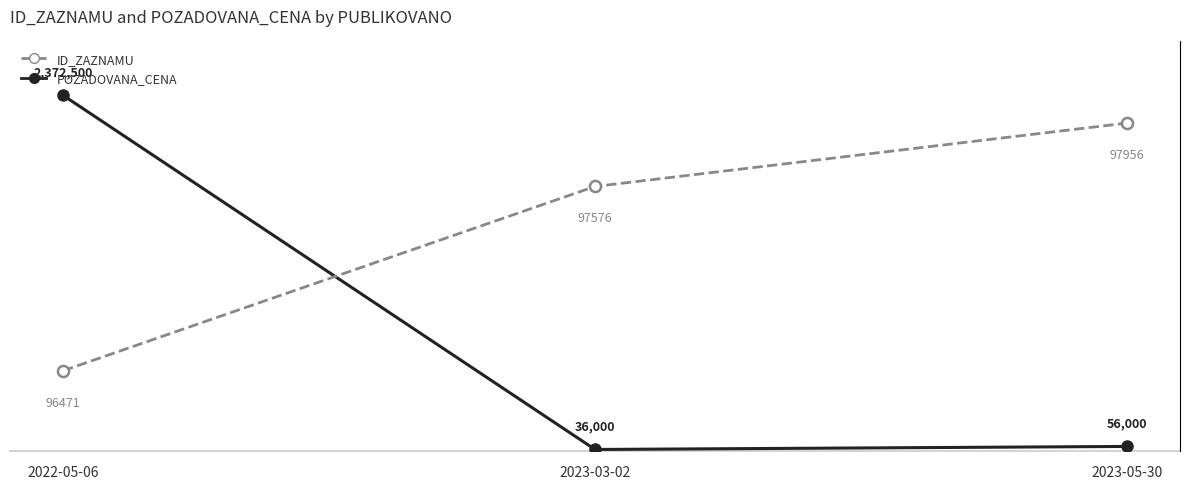

What position from the left is 2023-03-02?

2